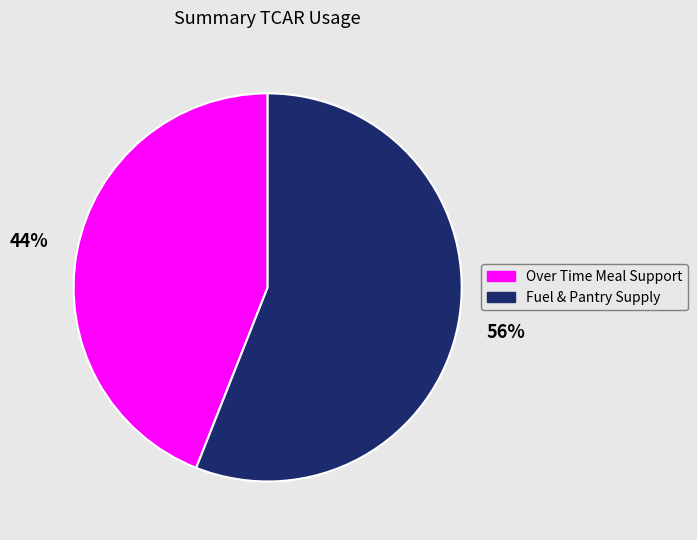

Is there any slice that represents more than half of the pie?

Yes